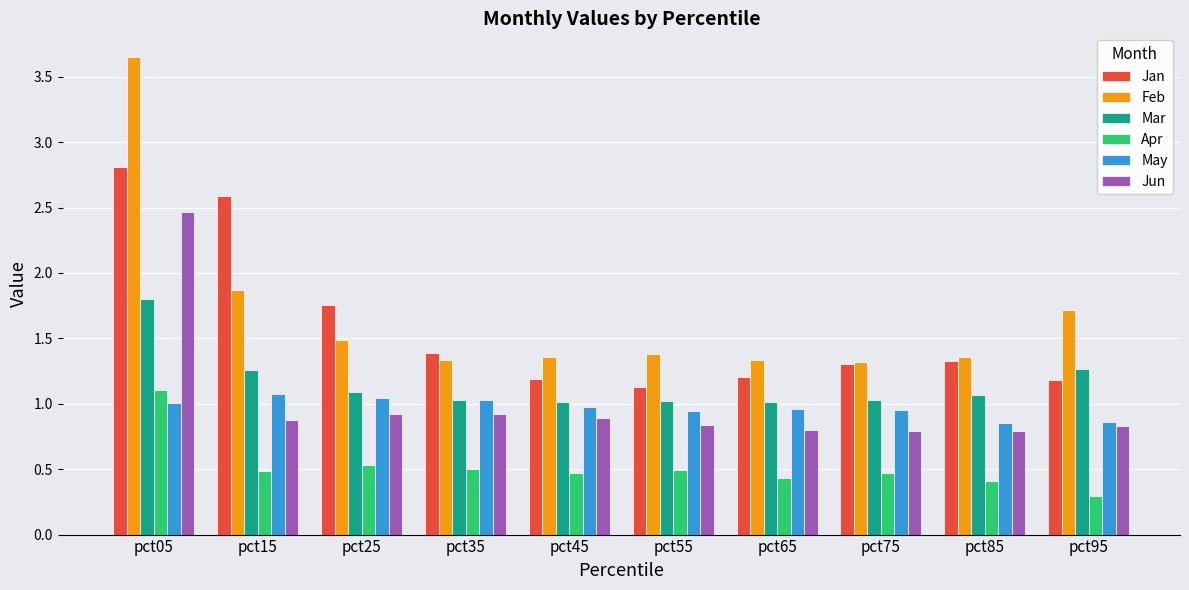

Where is Apr nearest to the value 0?

pct95